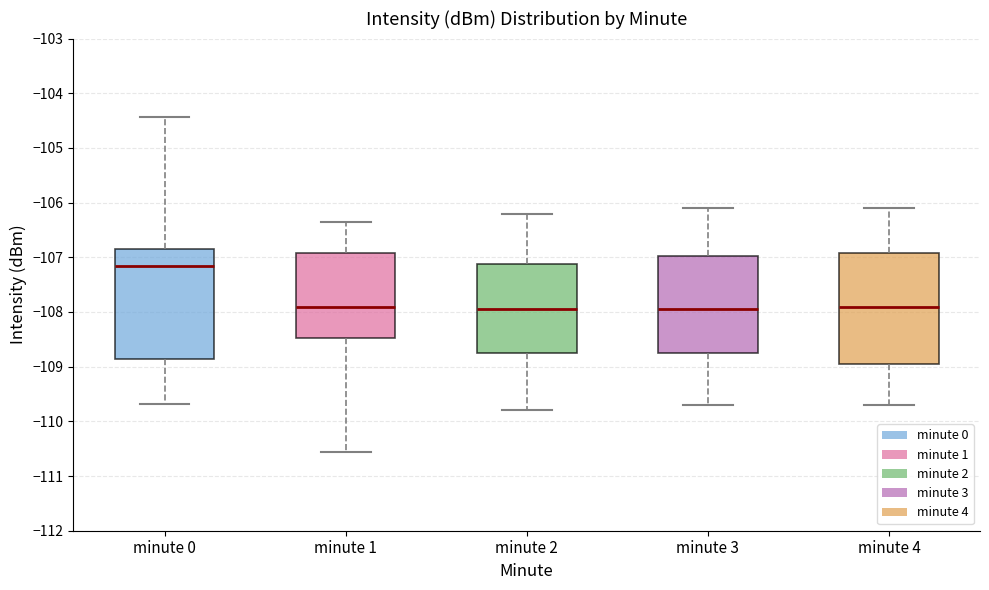

Reading left to right, transcribe this box plot: for each box, give where its median line is, the range the box spans, and where its two whiskers end, as read against the y-axis. The values are not printed on the chart, so give them approximately, as read against the axis.

minute 0: median -107.2, box -108.9 to -106.8, whiskers -109.7 to -104.4
minute 1: median -107.9, box -108.5 to -106.9, whiskers -110.6 to -106.4
minute 2: median -107.9, box -108.7 to -107.1, whiskers -109.8 to -106.2
minute 3: median -107.9, box -108.7 to -107.0, whiskers -109.7 to -106.1
minute 4: median -107.9, box -108.9 to -106.9, whiskers -109.7 to -106.1